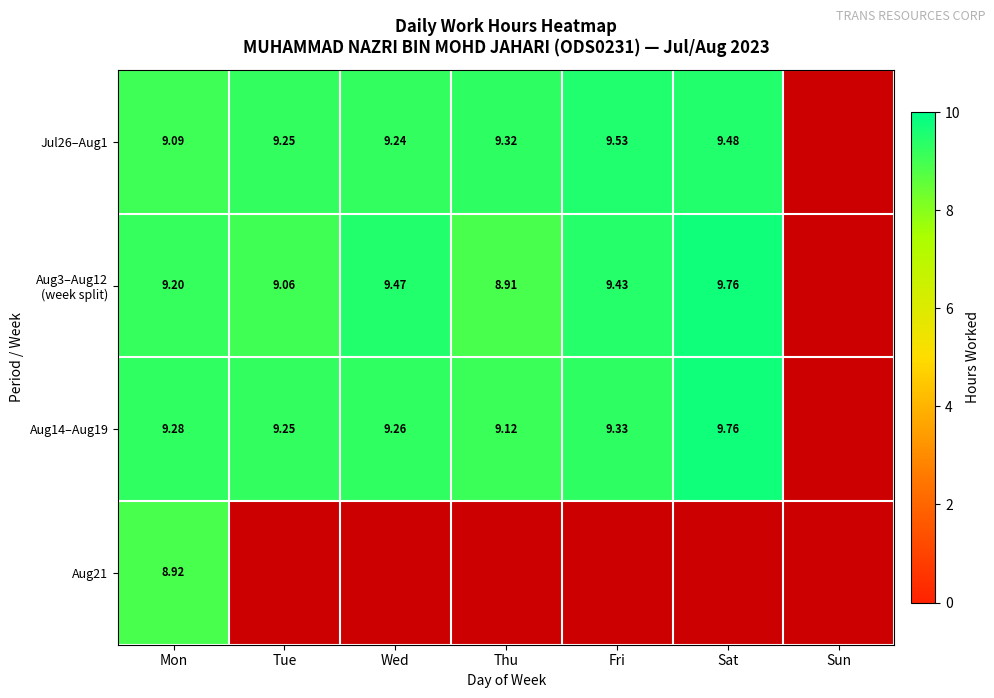

List the series in order of their peak value, highest first.

Aug3–Aug12 (week split), Aug14–Aug19, Jul26–Aug1, Aug21